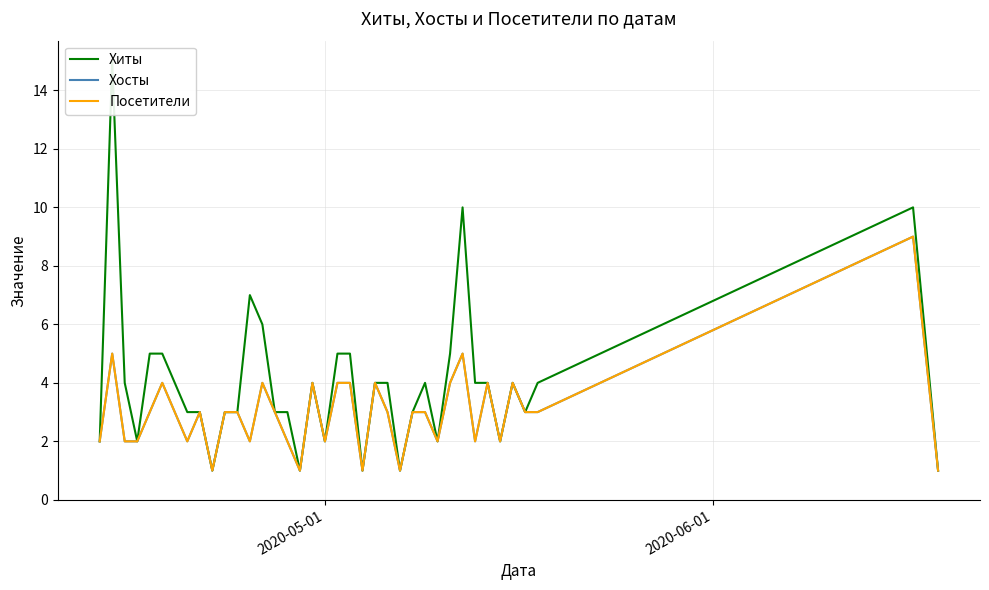

How many interior local valleys does the Посетители series have?

10